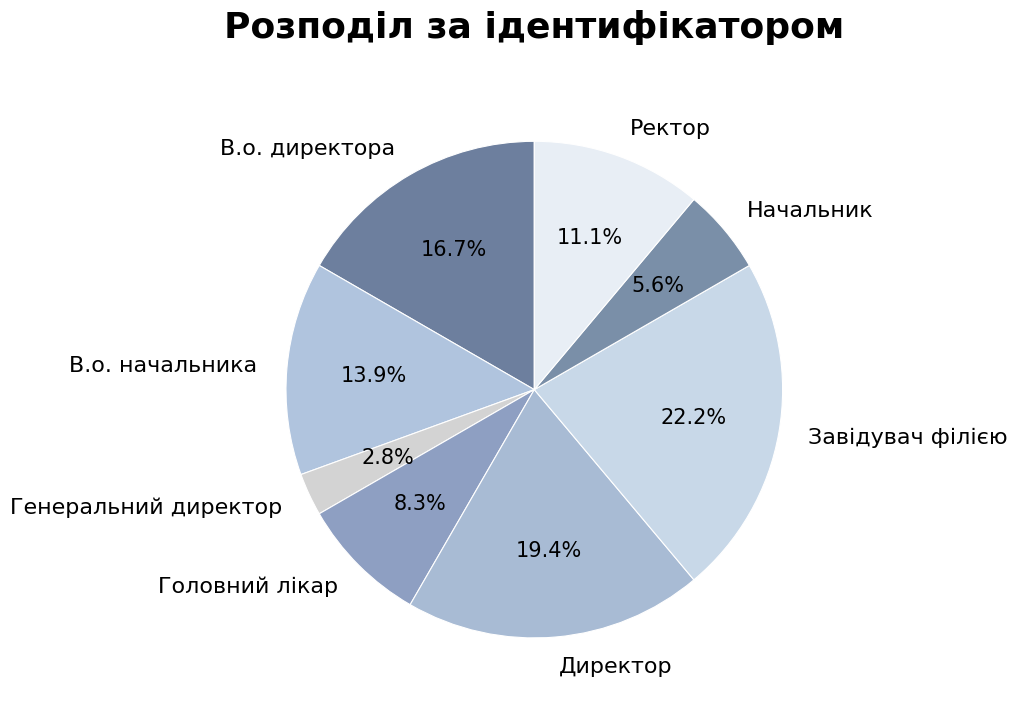

The Начальник slice represents 19% of the pie. True or false?

False